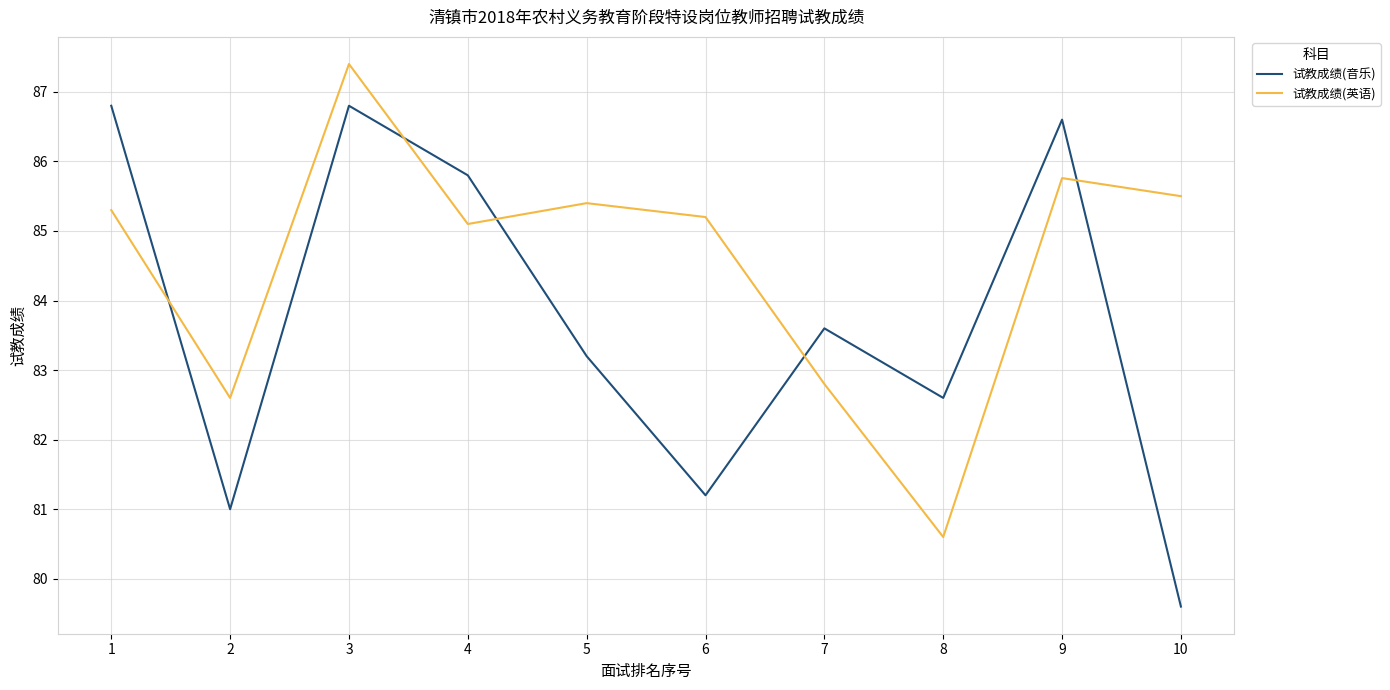

Reading left to right, list all the values displayed in this chart.

试教成绩(音乐): 1=86.8	2=81.0	3=86.8	4=85.8	5=83.2	6=81.2	7=83.6	8=82.6	9=86.6	10=79.6
试教成绩(英语): 1=85.3	2=82.6	3=87.4	4=85.1	5=85.4	6=85.2	7=82.8	8=80.6	9=85.8	10=85.5